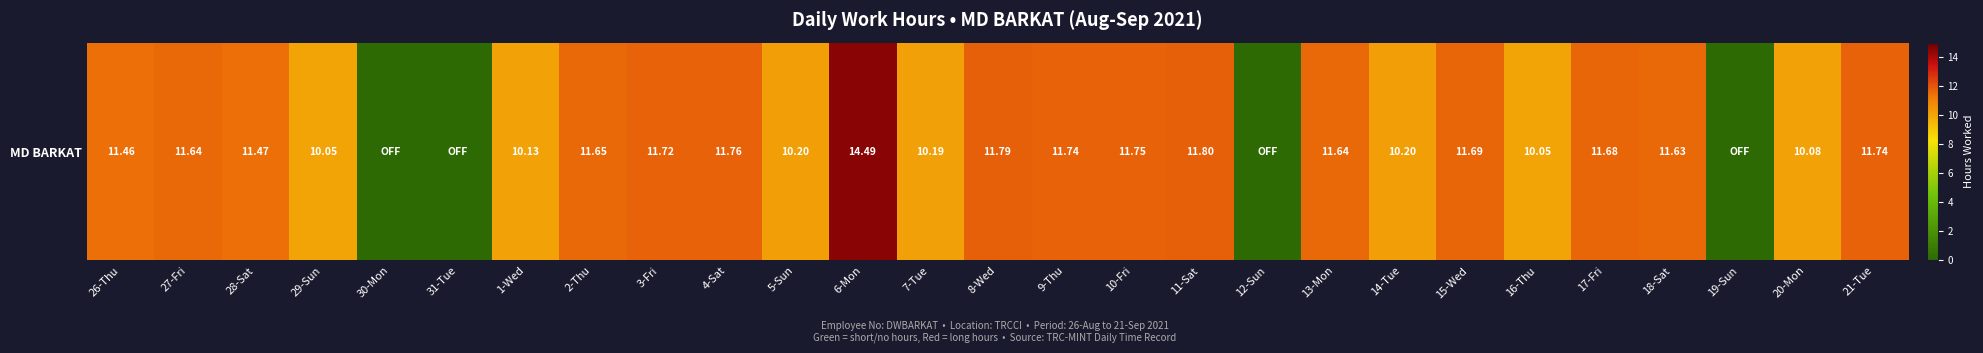

Which has a higher value, 9-Thu or 31-Tue?

9-Thu